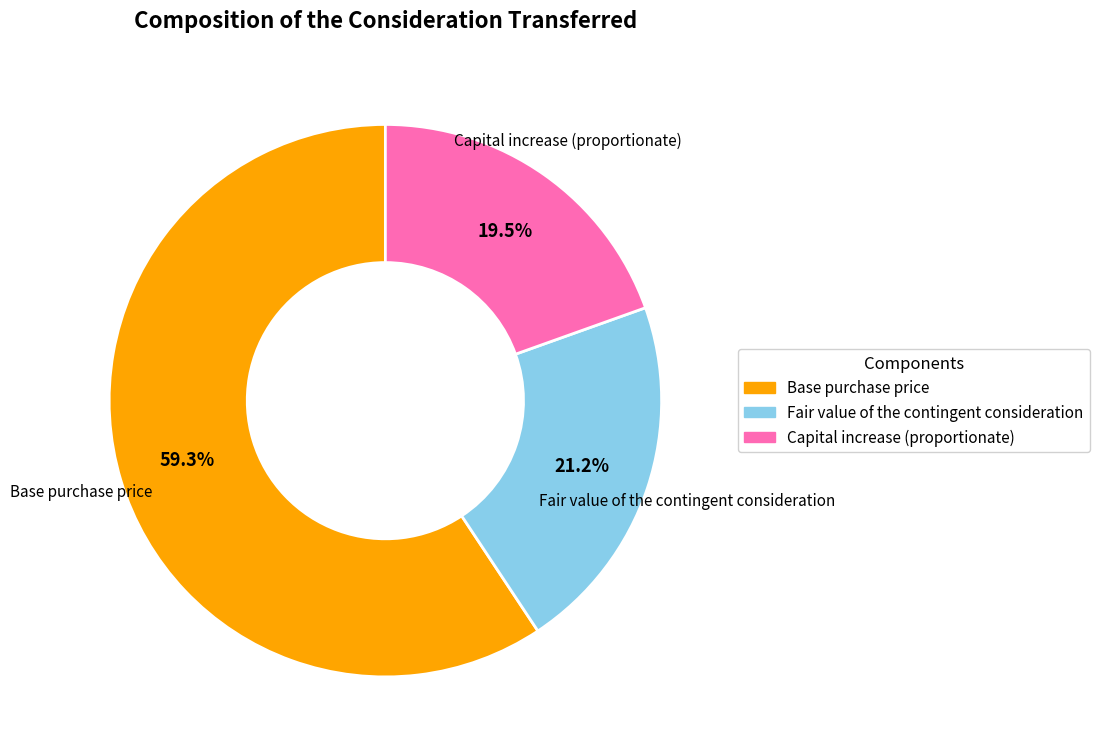

Which has a higher value, Capital increase (proportionate) or Fair value of the contingent consideration?

Fair value of the contingent consideration